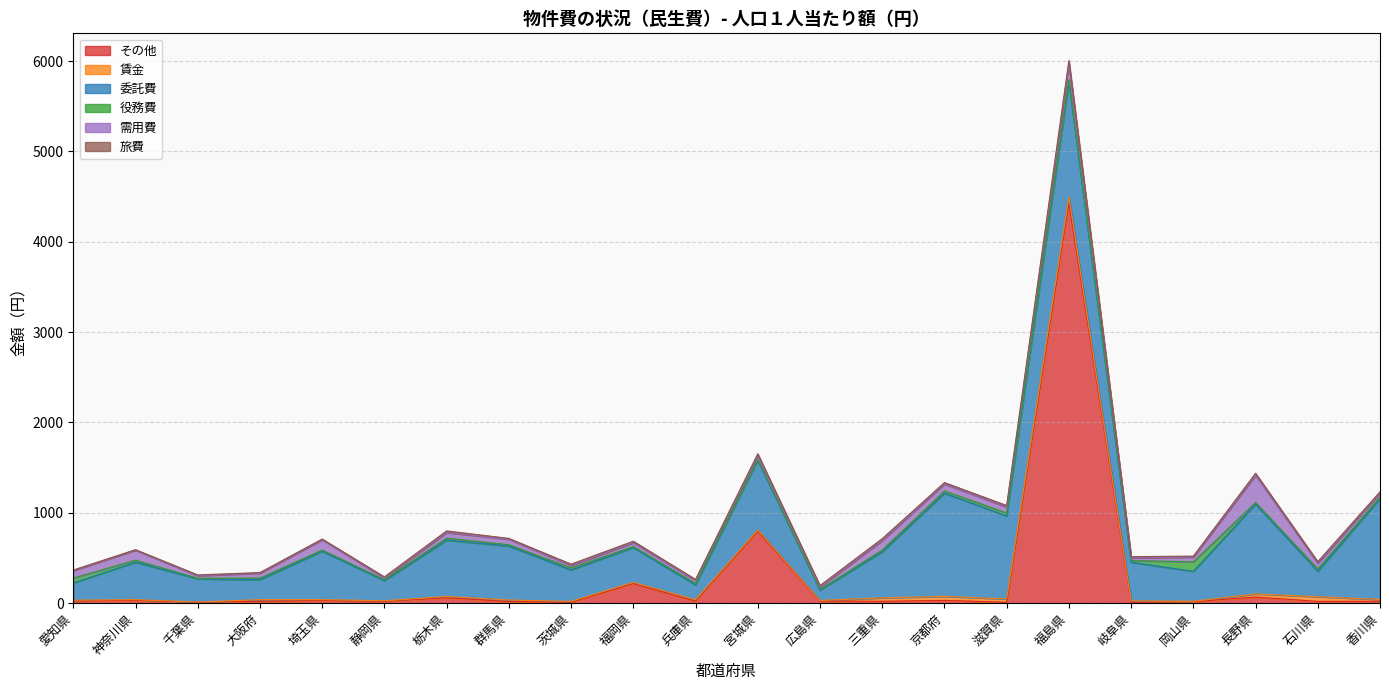

At which category does 旅費 reach its first local peak?

千葉県